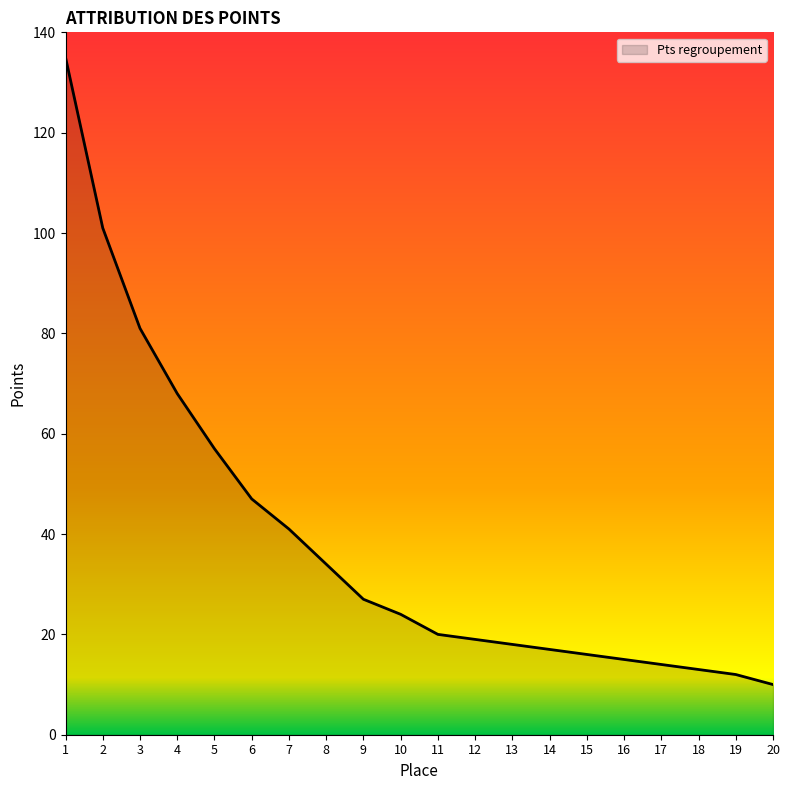

What is the change in value from 6 to 17?

-33